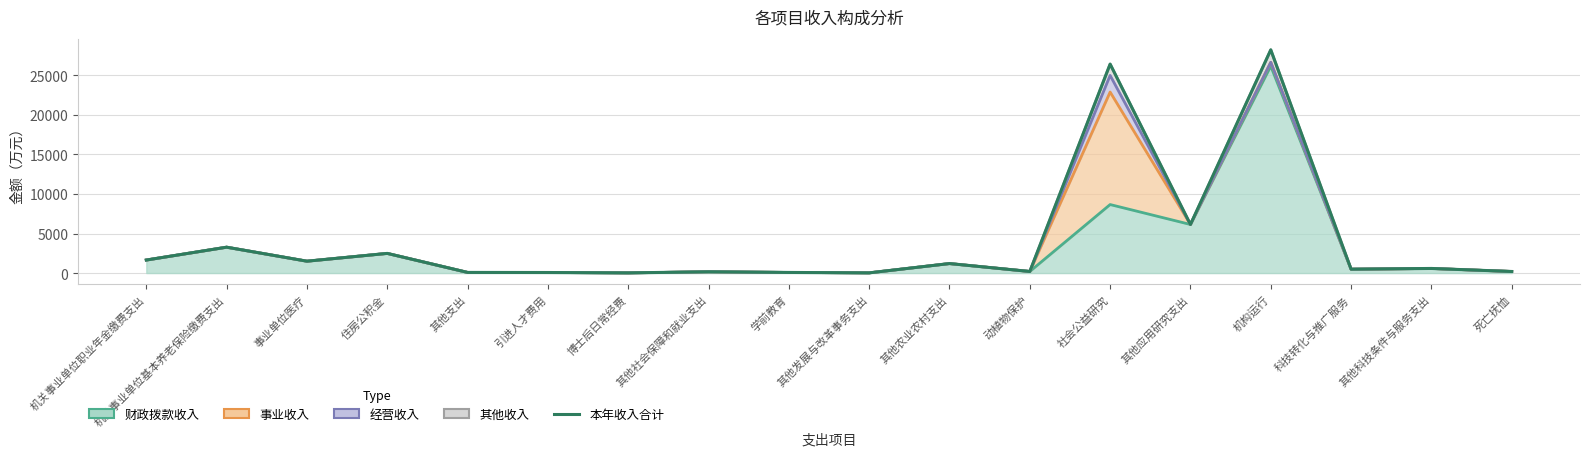

At which category does the chart reach its peak across all series?

机构运行